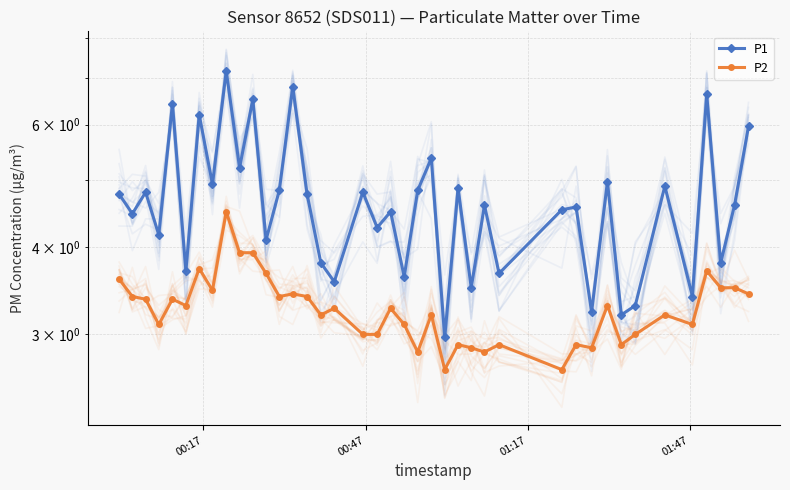

True or false: P1 has a value of 7.1 at 31.

False